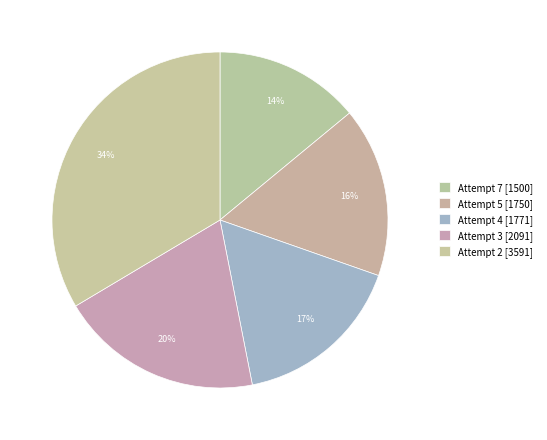

To the nearest percent, what portion does Attempt 7 represent?

14%